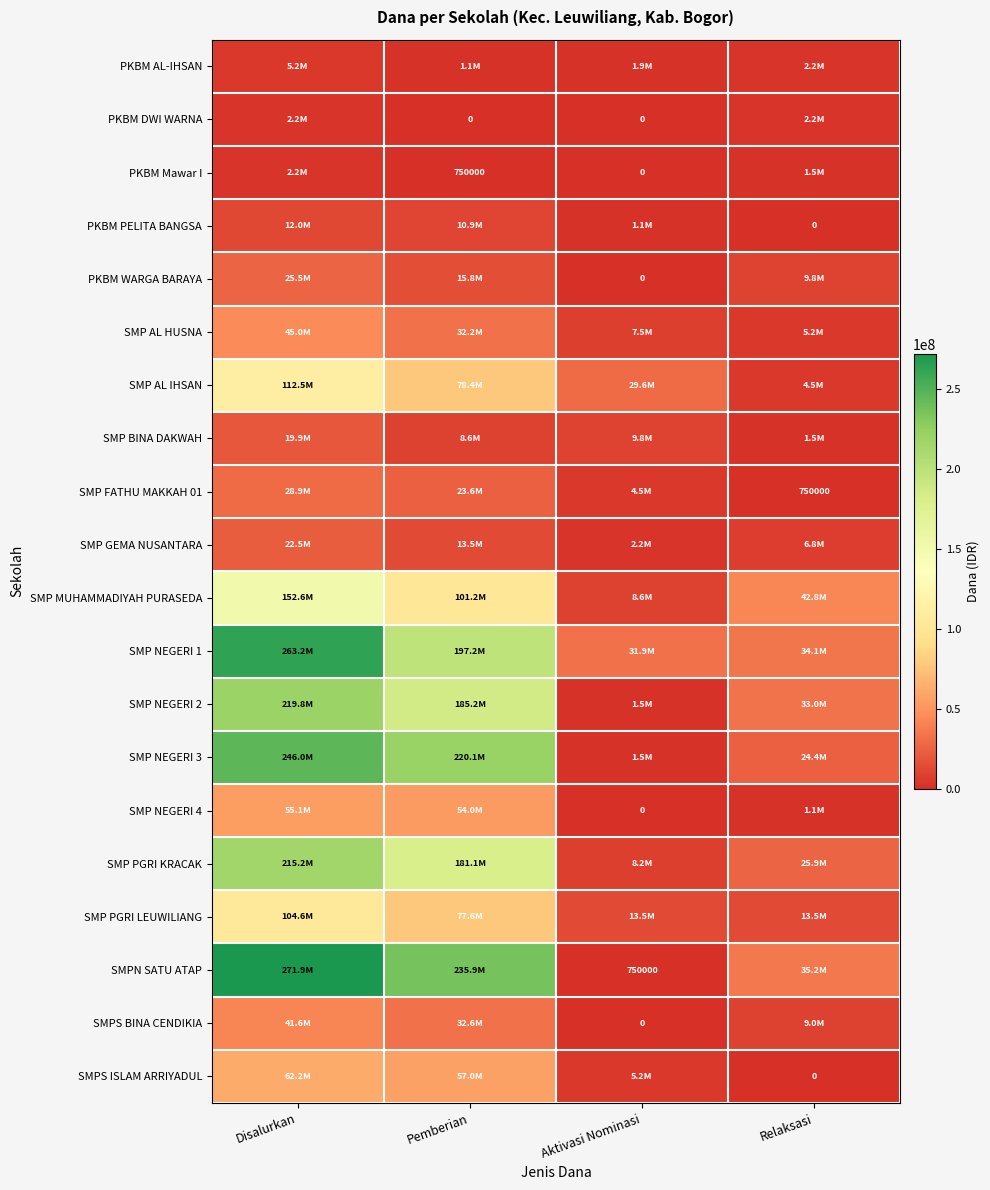

Which has a higher value, Disalurkan or Relaksasi?

Disalurkan